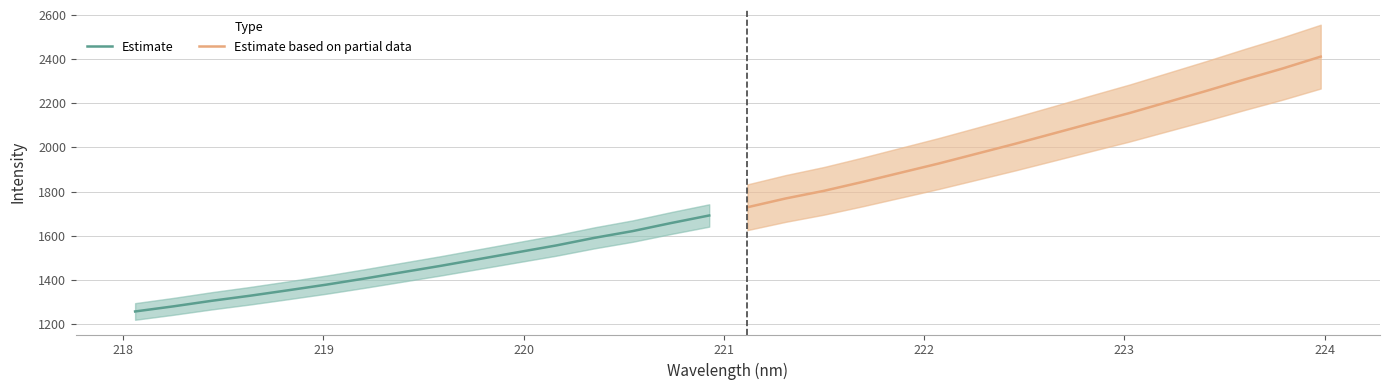

At how many categories does at least one series exceed 1351?

16